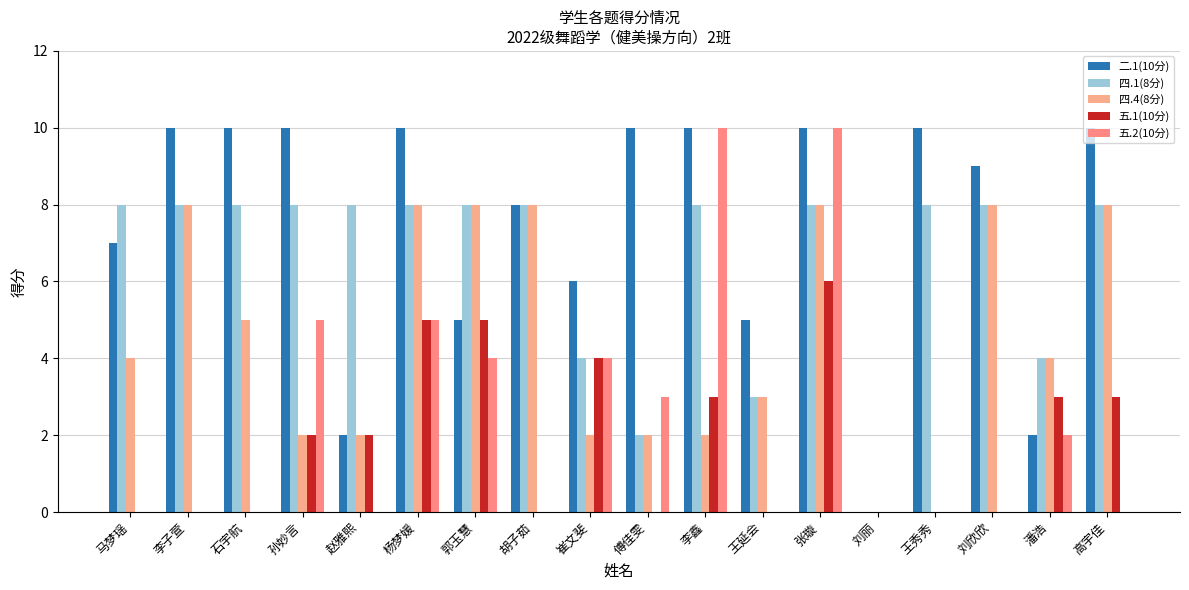

What are all the series names shown in the legend?

二.1(10分), 四.1(8分), 四.4(8分), 五.1(10分), 五.2(10分)